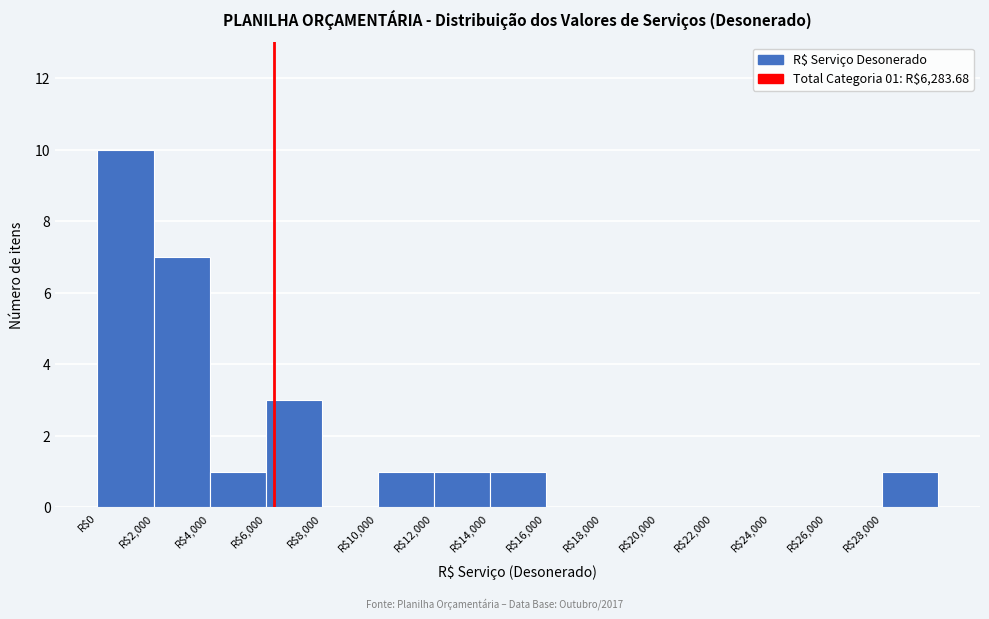

Which range on the x-axis has the tallest bar?

0 to 2000